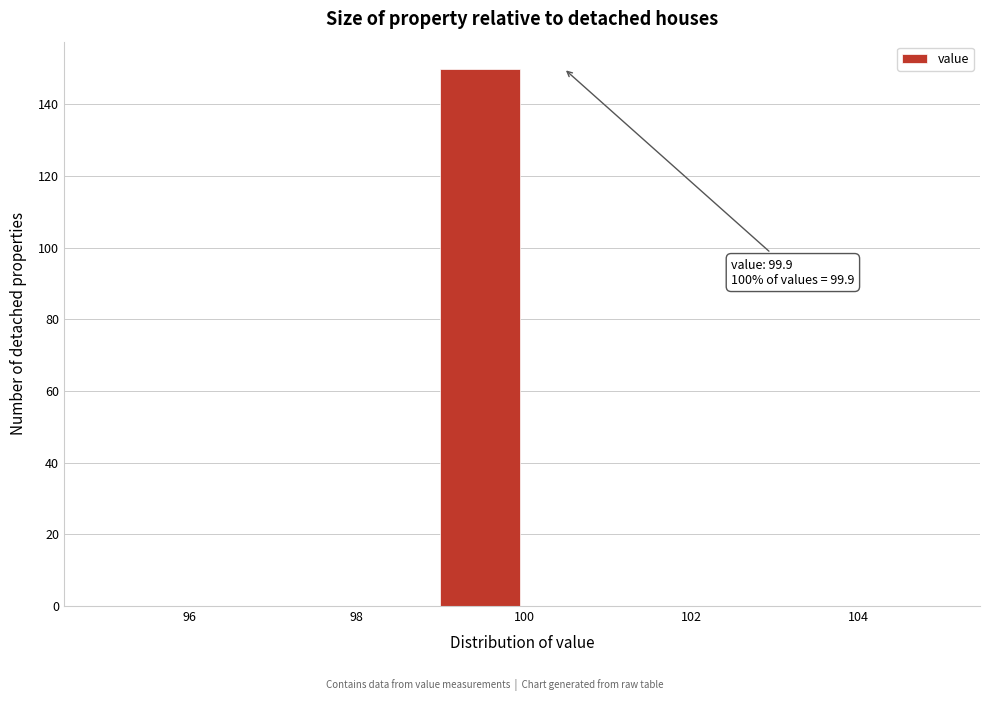

Over which range of the x-axis is the bar tallest?

99 to 100